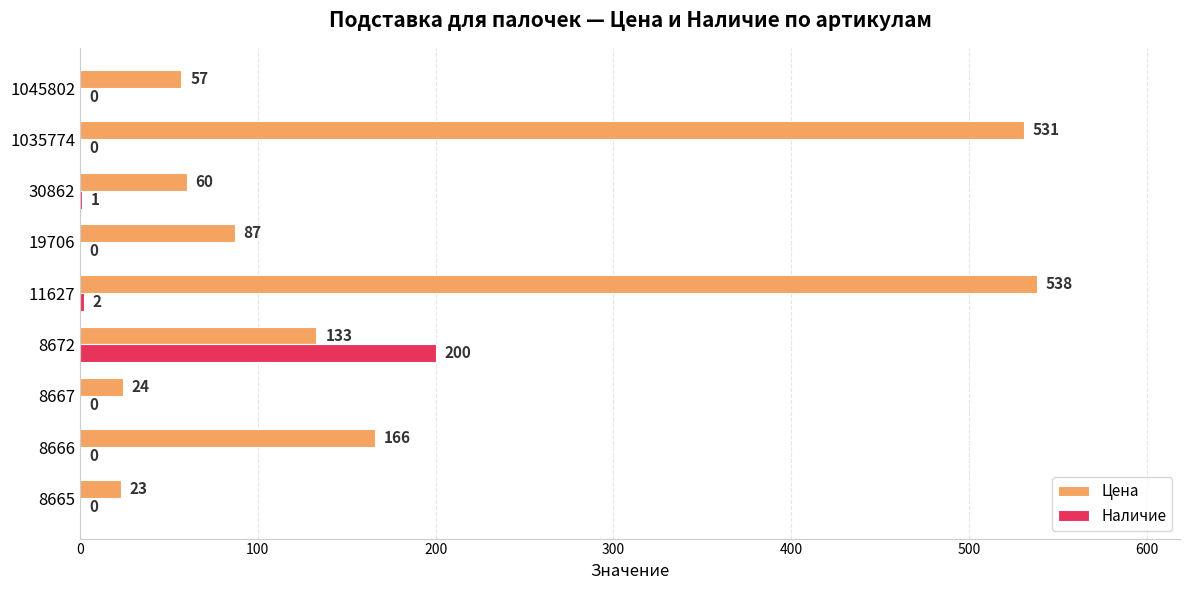

What is the average value of the Наличие series?

23